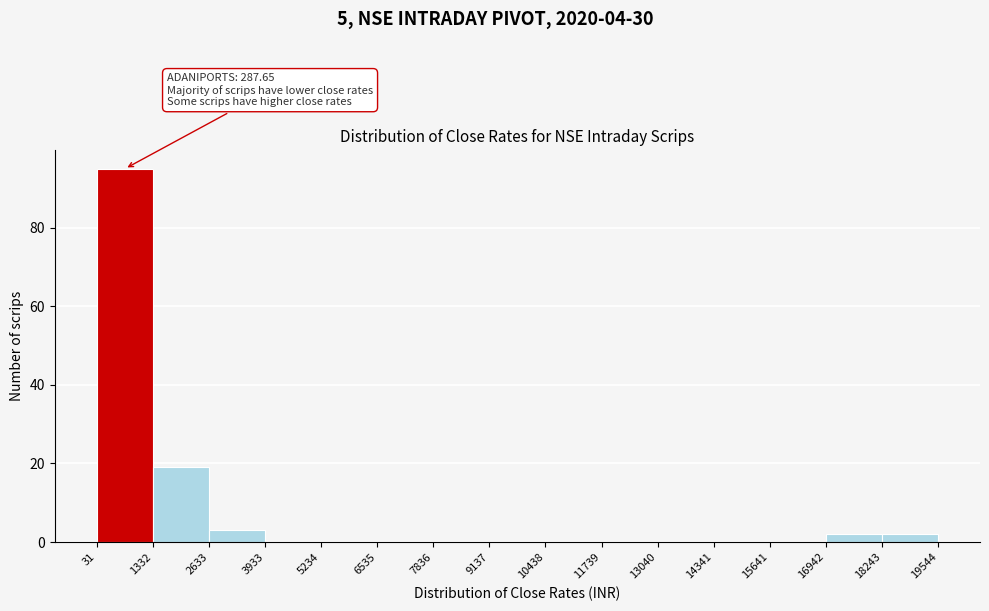

Over which range of the x-axis is the bar tallest?

31 to 1332